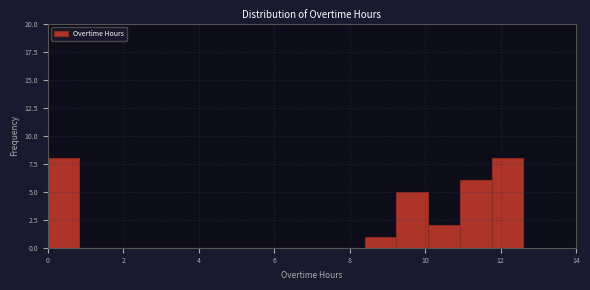

Reading left to right, transcribe this chart: for each bar, give the range it covers on the x-axis and its height. Neither the bar edges nor the heights are printed on the chart, so give them approximately, as read against the axes.

0.00 to 0.84: 8
0.84 to 1.68: 0
1.68 to 2.52: 0
2.52 to 3.36: 0
3.36 to 4.20: 0
4.20 to 5.04: 0
5.04 to 5.88: 0
5.88 to 6.72: 0
6.72 to 7.56: 0
7.56 to 8.40: 0
8.40 to 9.24: 1
9.24 to 10.08: 5
10.08 to 10.92: 2
10.92 to 11.76: 6
11.76 to 12.60: 8